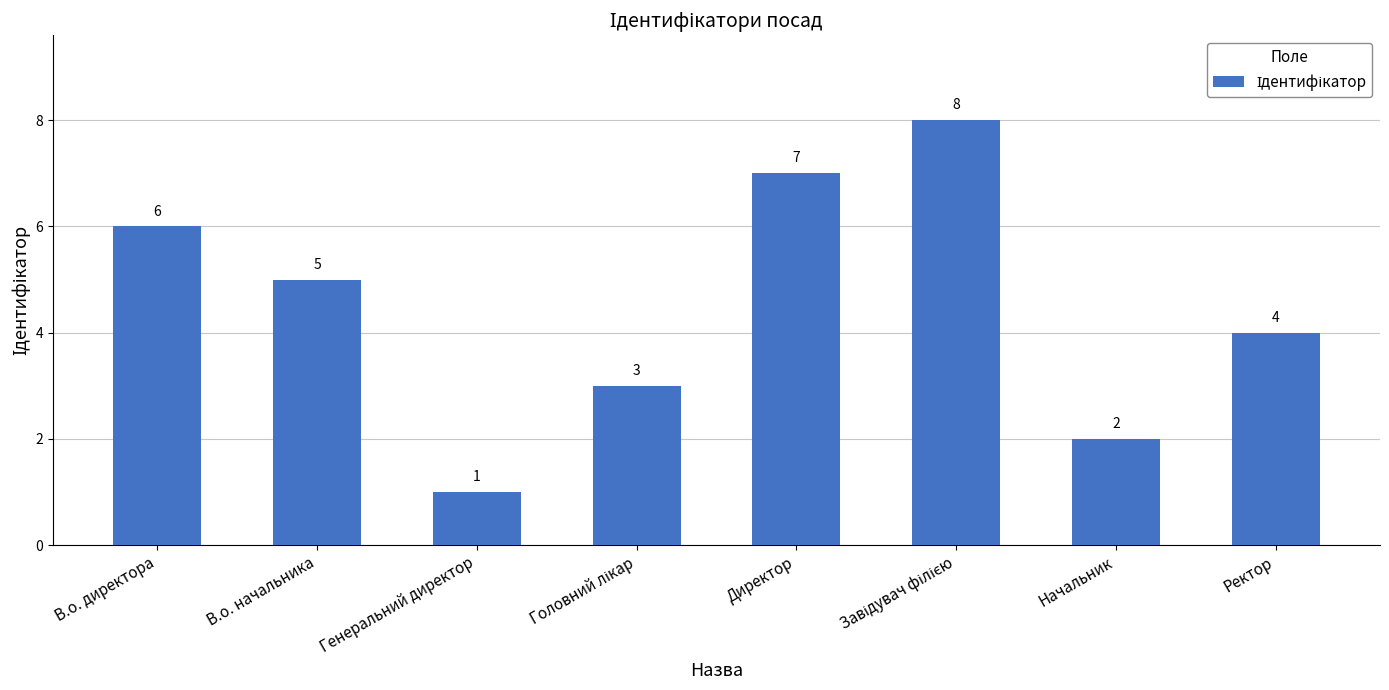

Reading left to right, list all the values displayed in this chart.

6	5	1	3	7	8	2	4